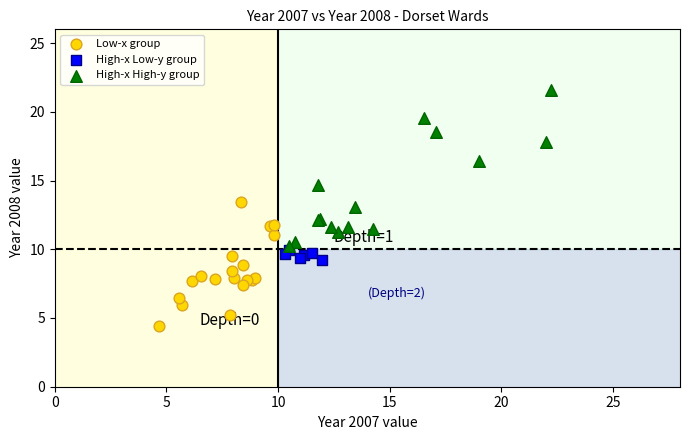

Which series has the widest spread of Y values?

High-x High-y group